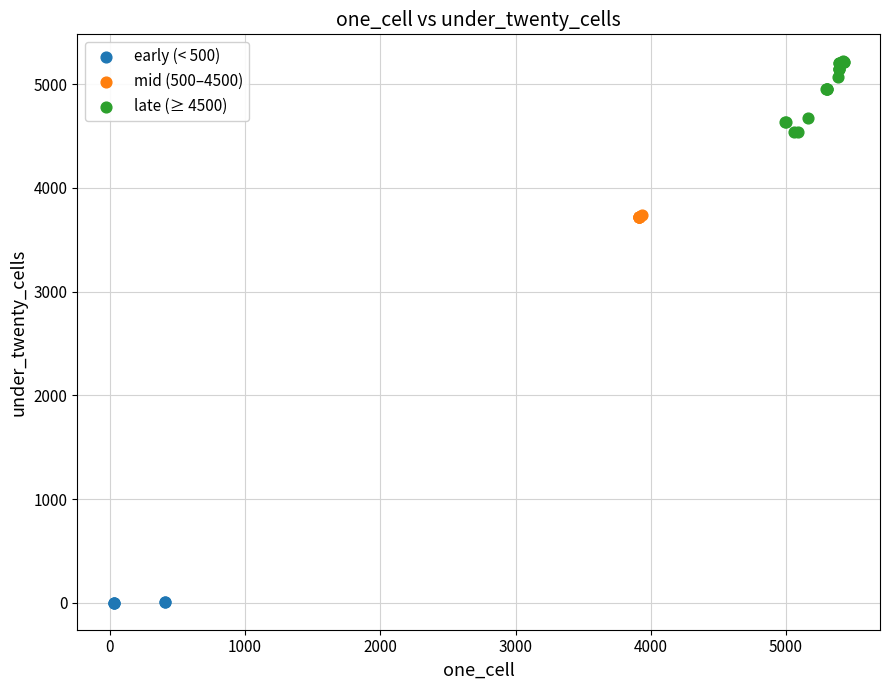

Which series has the widest spread of Y values?

late (≥ 4500)